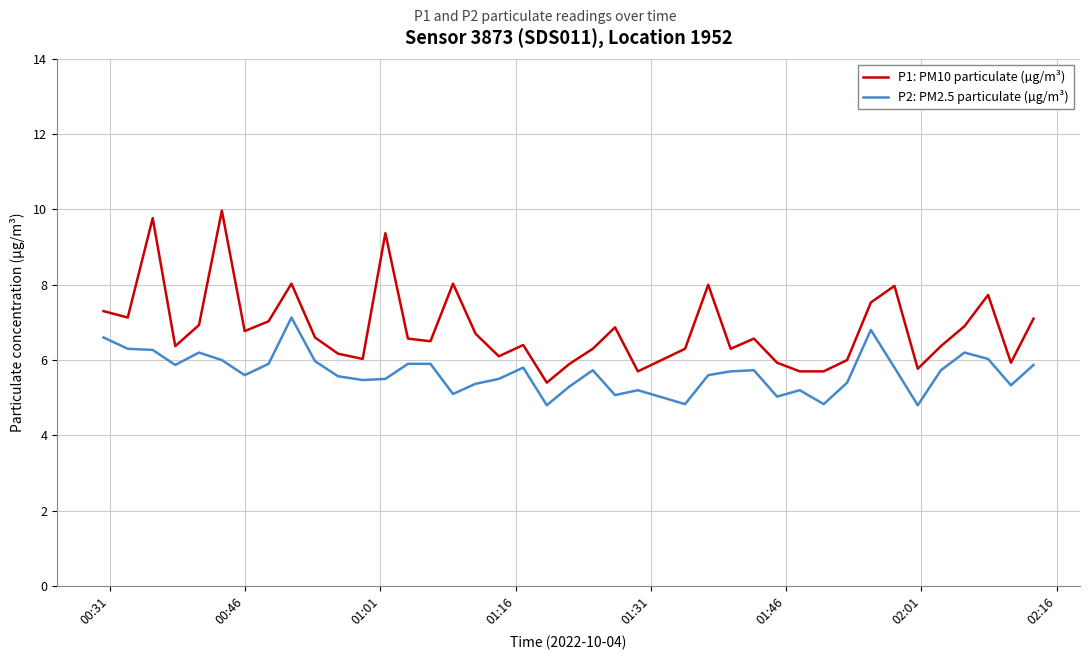

How many lines are shown in the chart?

2